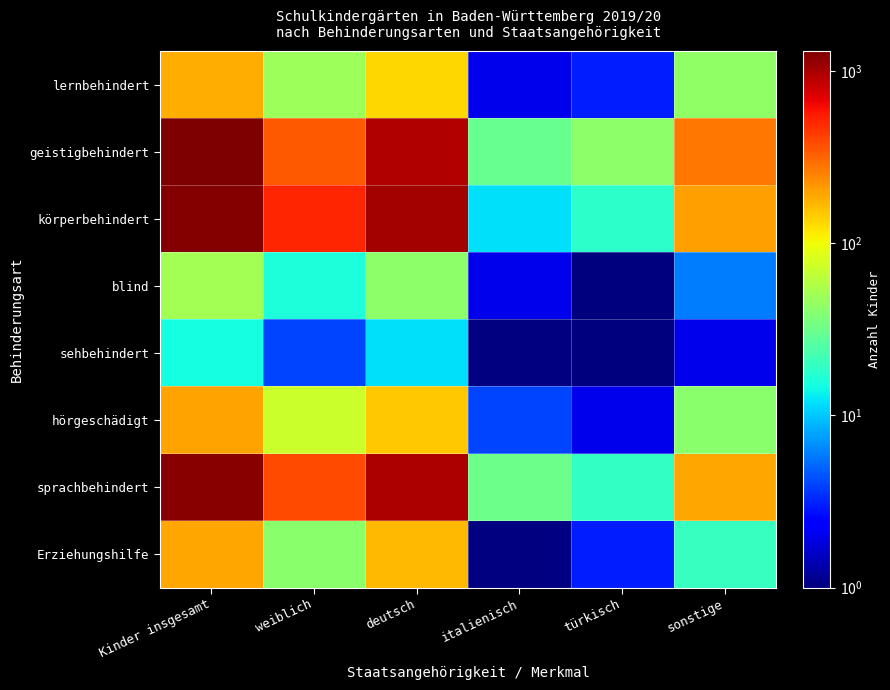

At which category is the sum across all series the highest?

Kinder insgesamt